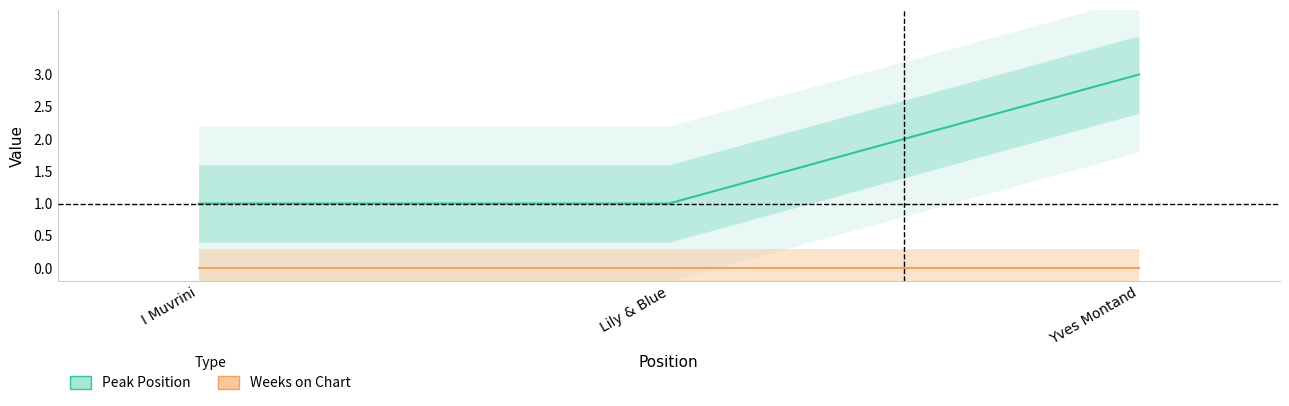

Does the chart have visible grid lines?

No